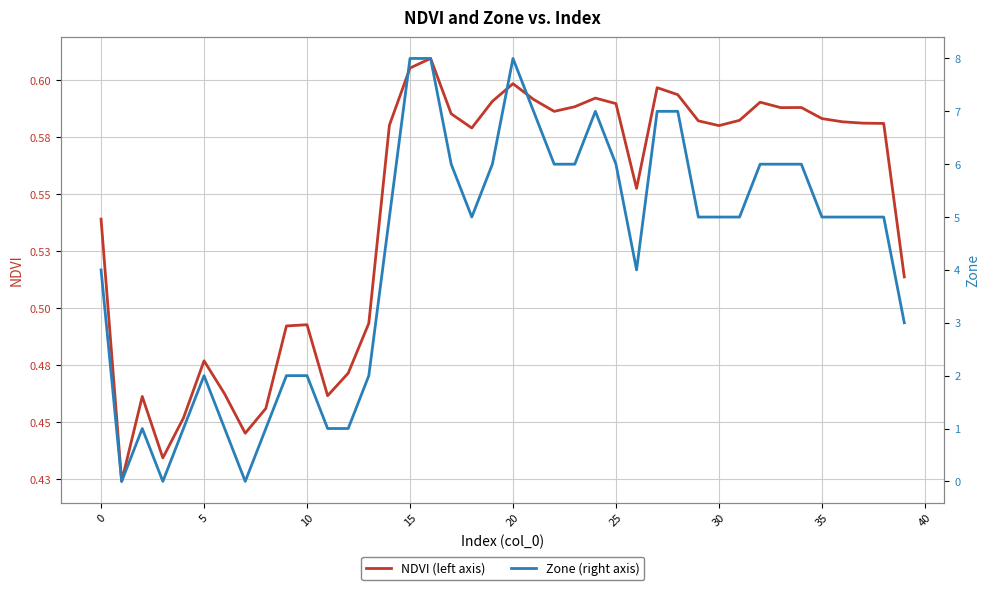

What is the average value of the NDVI (left axis) series?

0.5